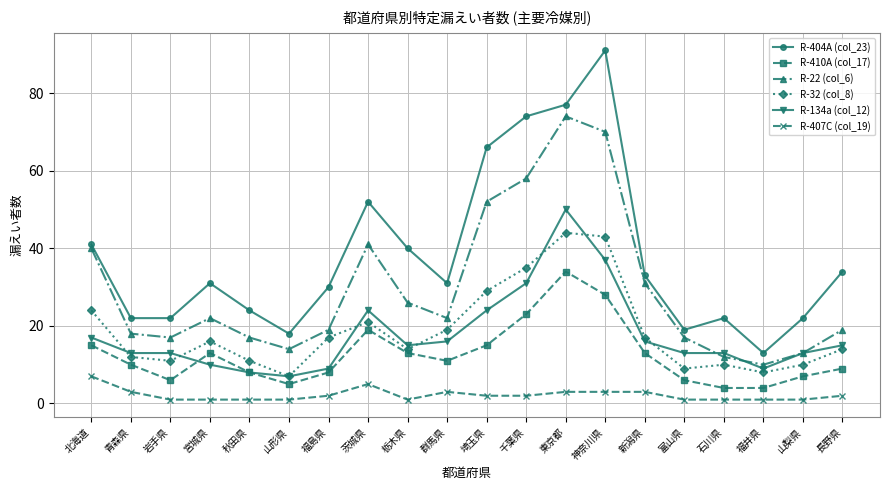

At which category is the sum across all series the highest?

東京都